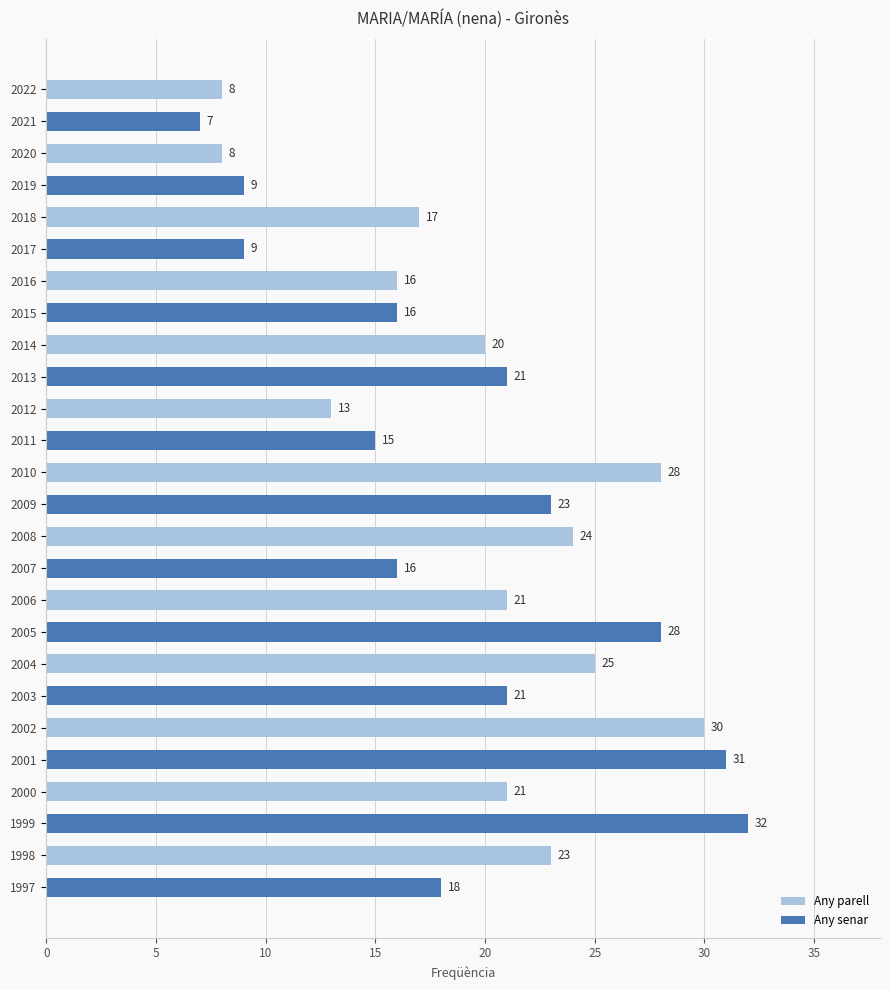

Between 2011 and 1999, which is larger?

1999